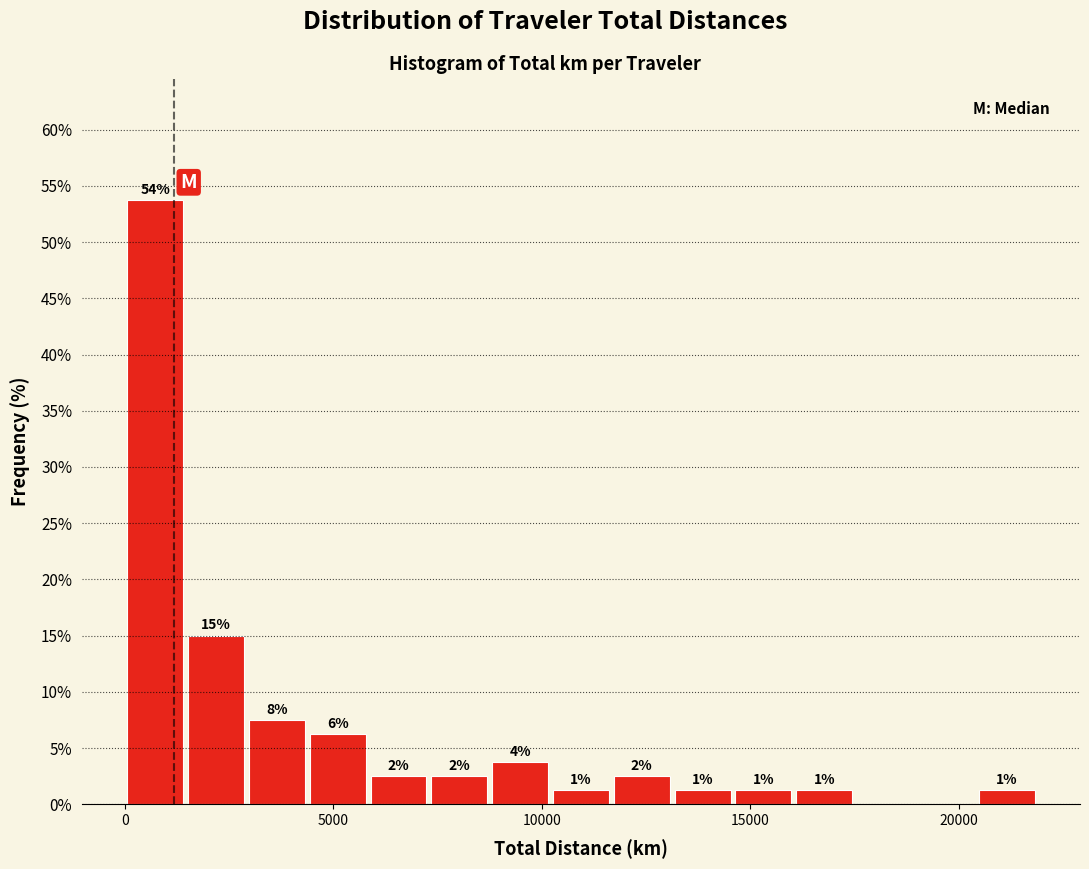

Around what value on the x-axis is the tallest bar? Give the approximate position of its centre, as read against the axis.

500